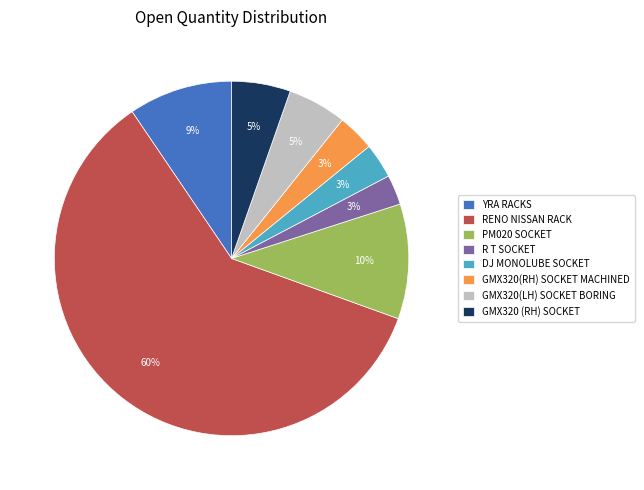

How many segments does this pie chart have?

8